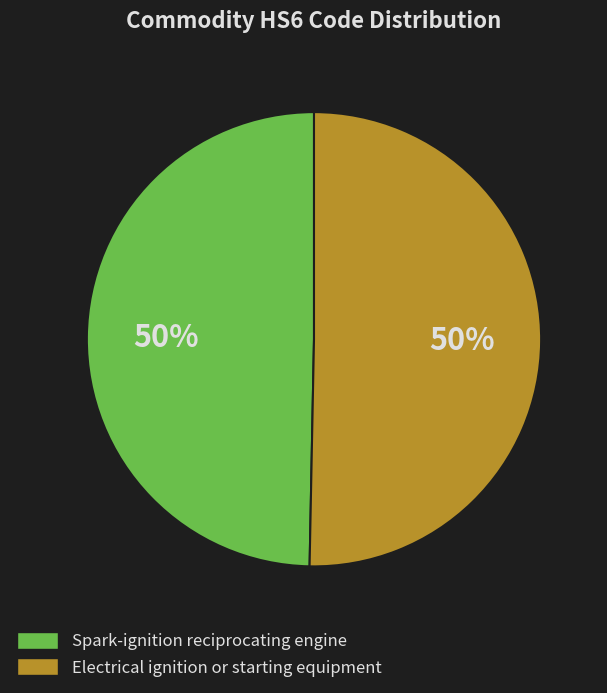

Rank the categories by value from lowest to highest.

Spark-ignition reciprocating or rotary internal combustion piston engine, Electrical ignition or starting equipment